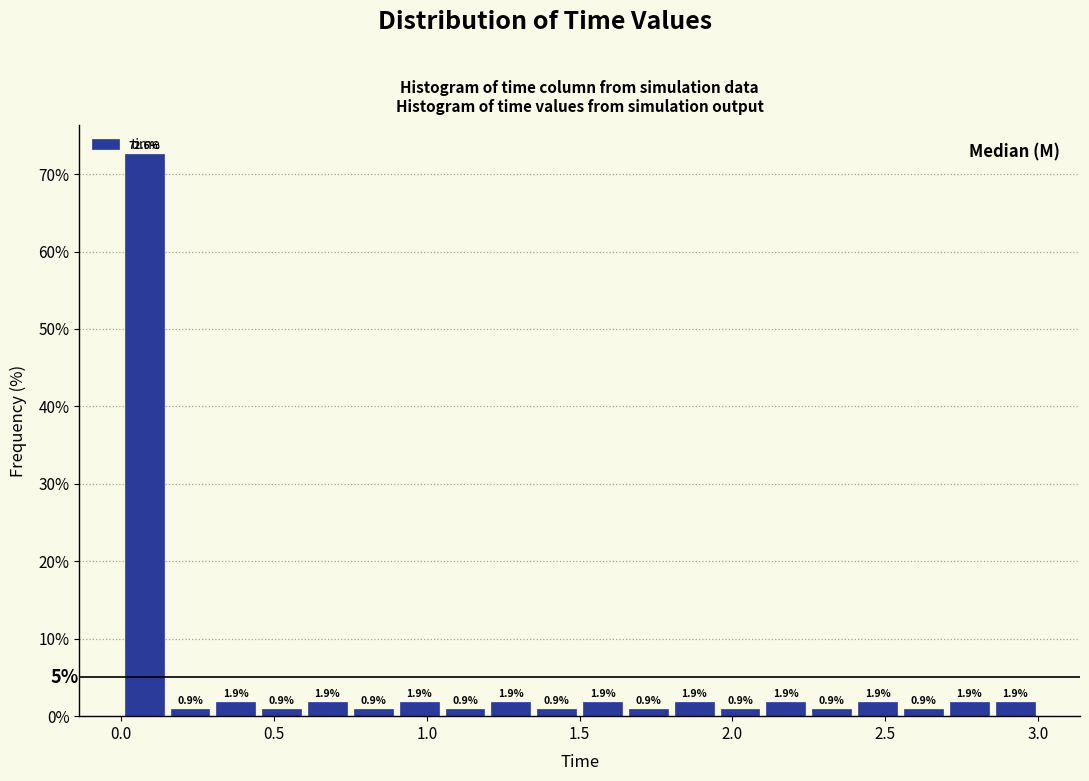

Around what value on the x-axis is the tallest bar? Give the approximate position of its centre, as read against the axis.

0.10